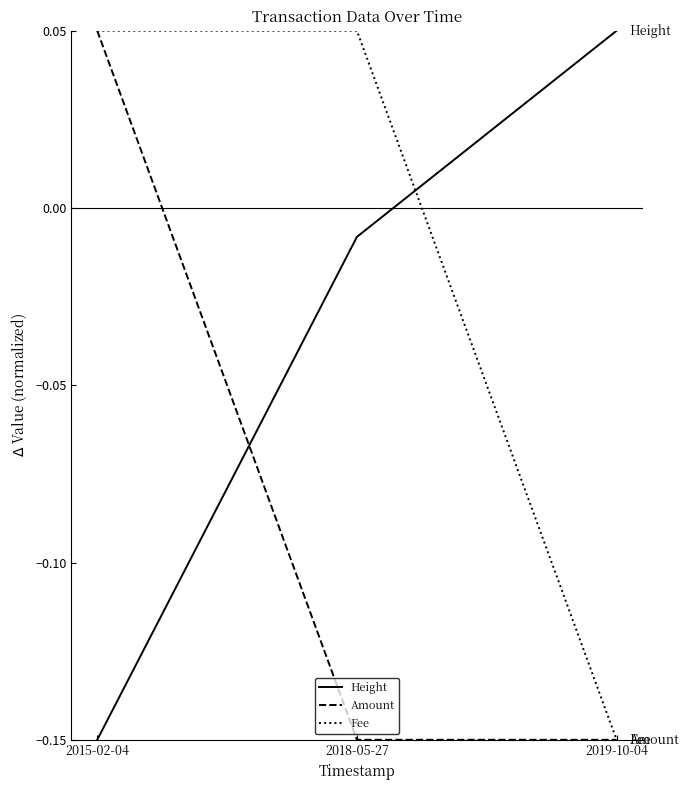

Which series changed the most between 2015-02-04 and 2018-05-27?

Amount